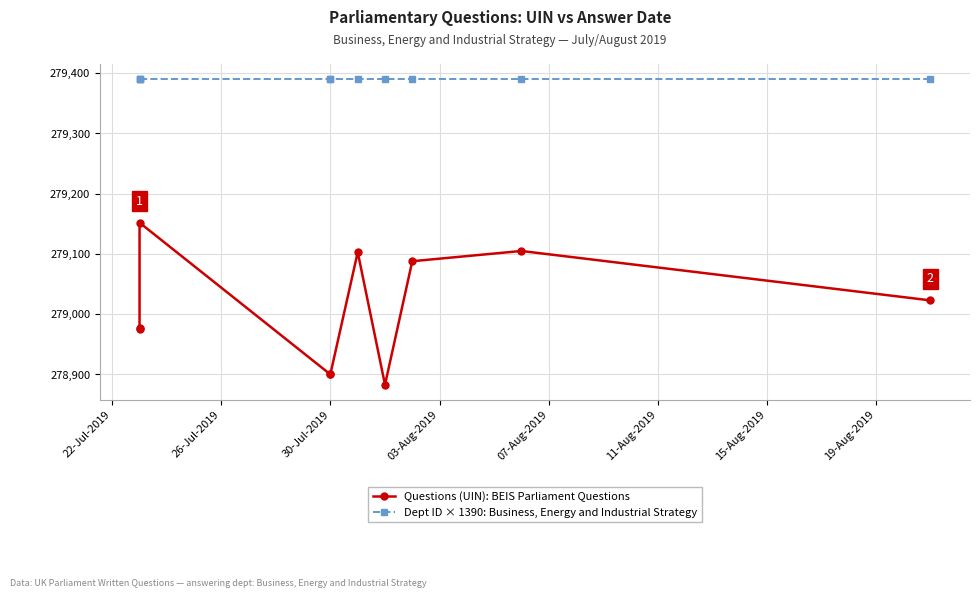

How many lines are shown in the chart?

2